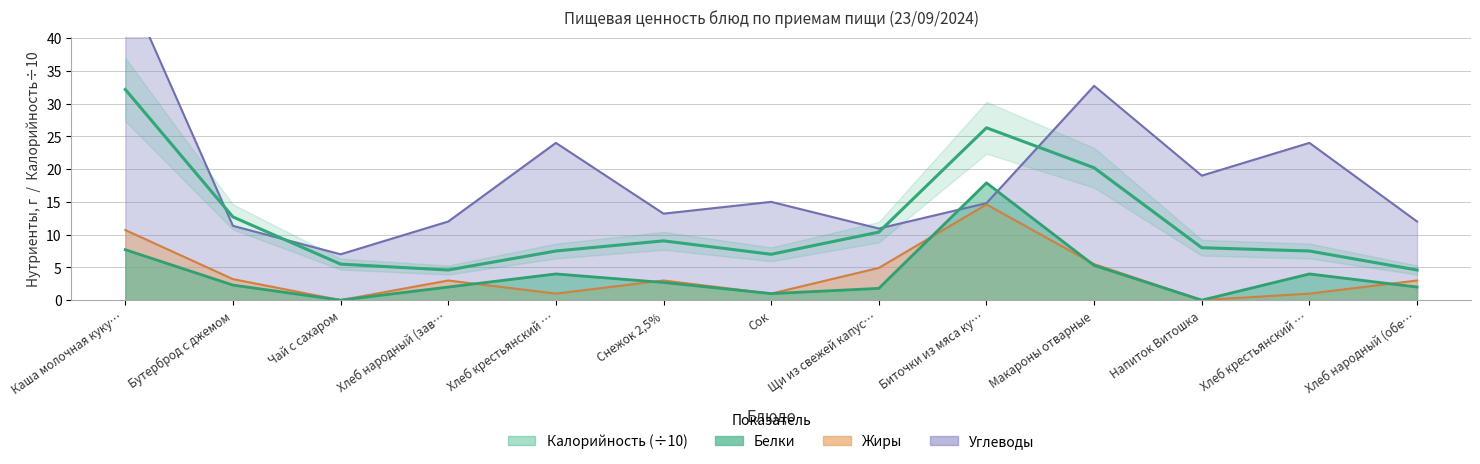

How many interior local peaks (higher than both neighbors) does the data have?

2